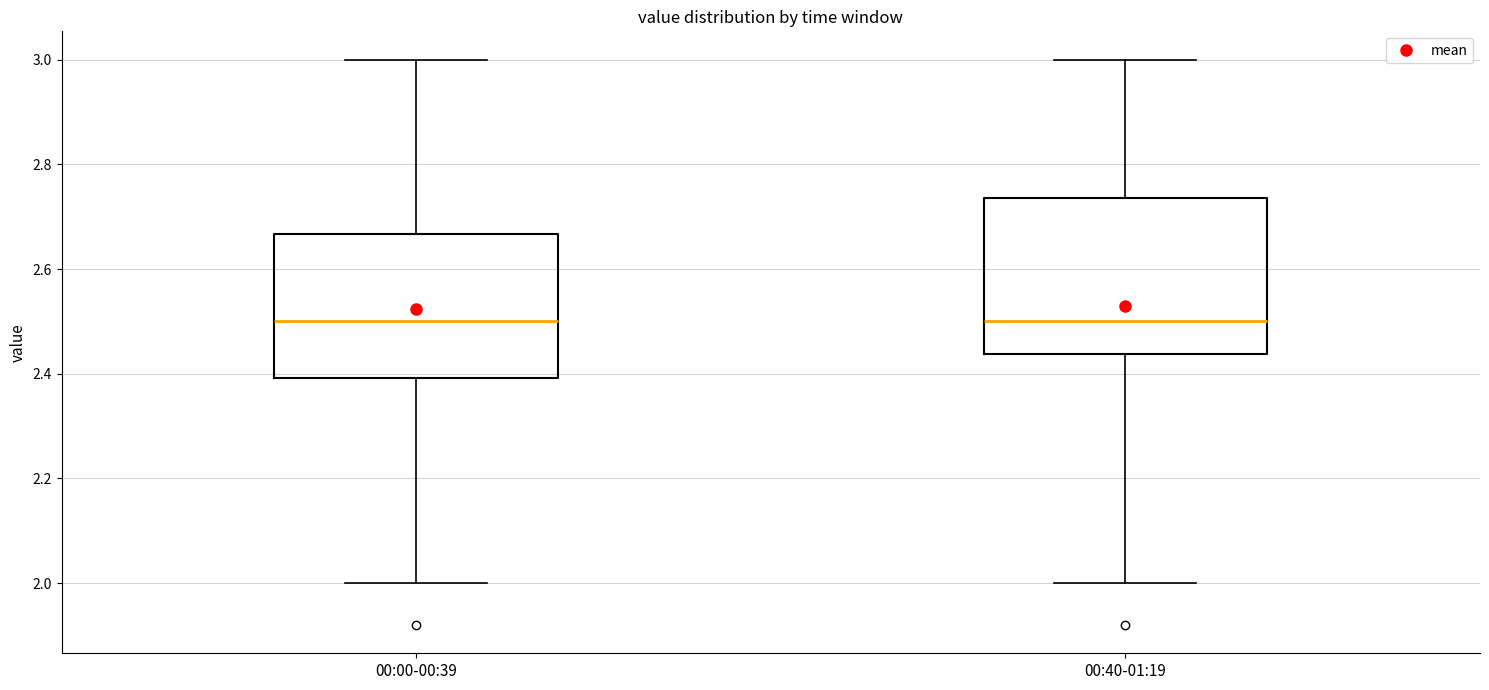

Reading left to right, read every box against the y-axis: the position of its median line, the range the box covers, and the ends of its whiskers. The values are not printed on the chart, so give them approximately, as read against the axis.

00:00-00:39: median 2.50, box 2.40 to 2.66, whiskers 2.00 to 3.00
00:40-01:19: median 2.50, box 2.44 to 2.74, whiskers 2.00 to 3.00